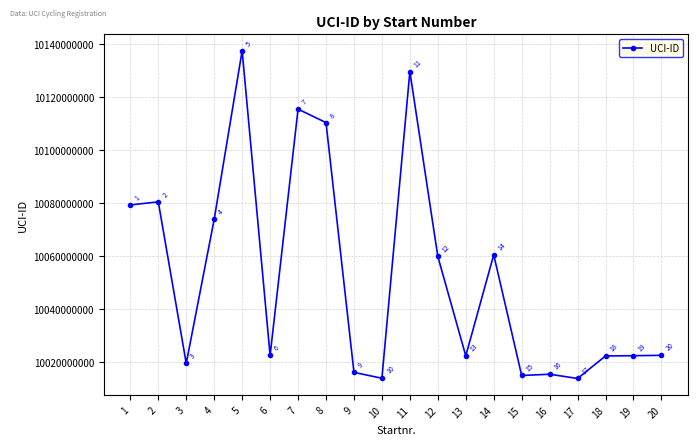

Where is the first local minimum?

3